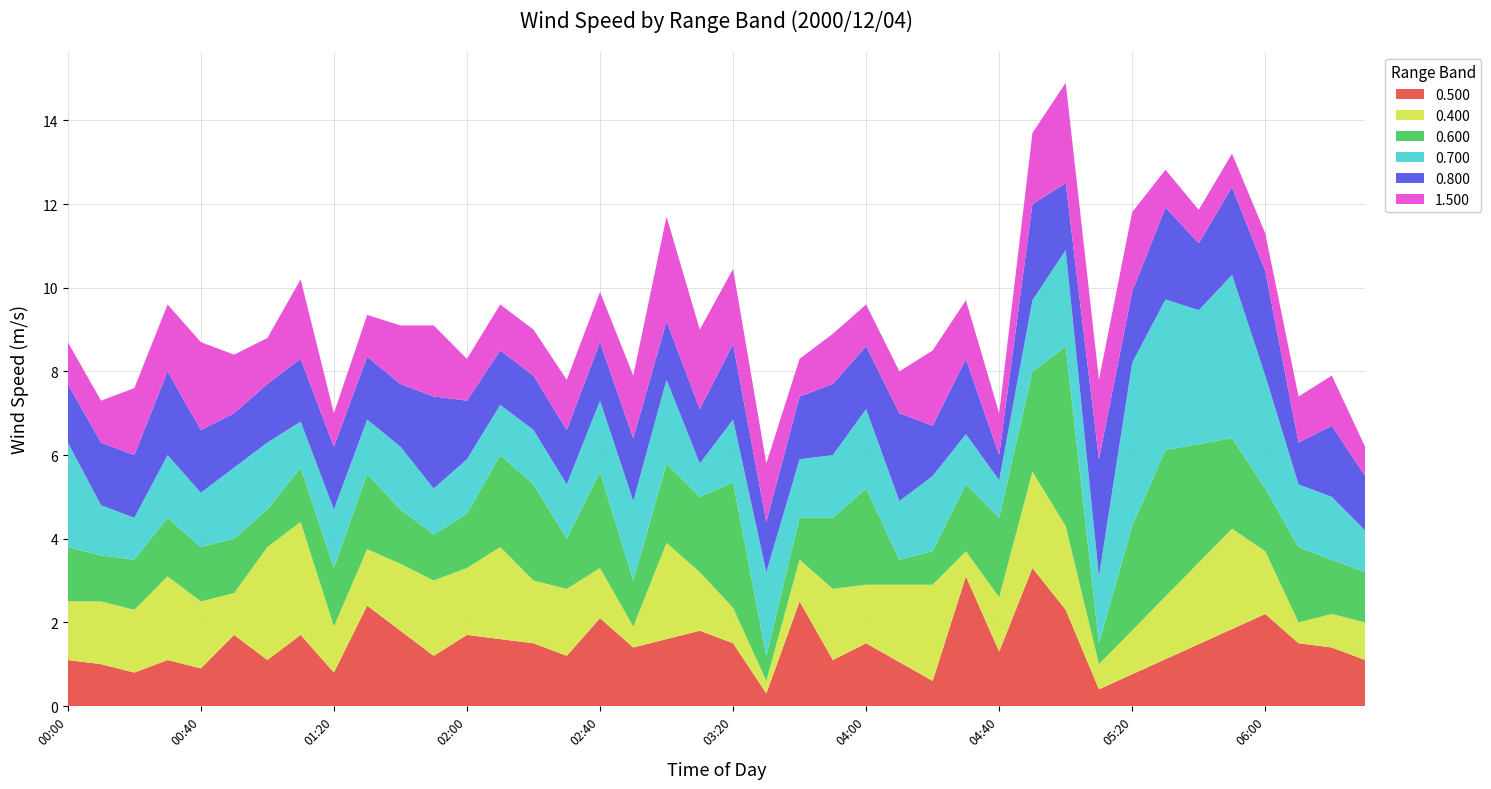

What is the total value across all series at 04:30?

9.7